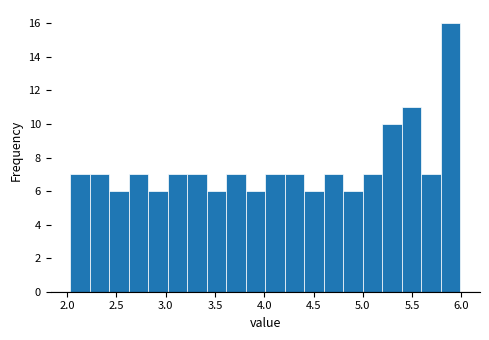

Read against the x-axis, roughly where is the centre of the tallest bar?

5.90